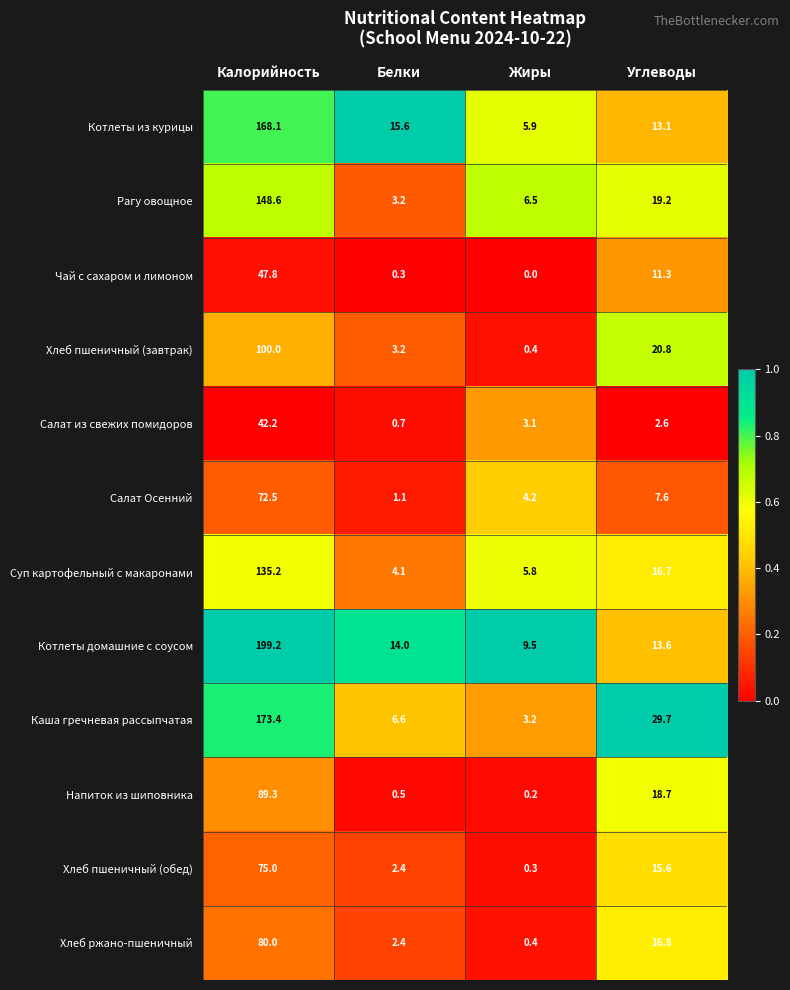

What value does the Хлеб пшеничный (обед) series have at Белки?

2.4